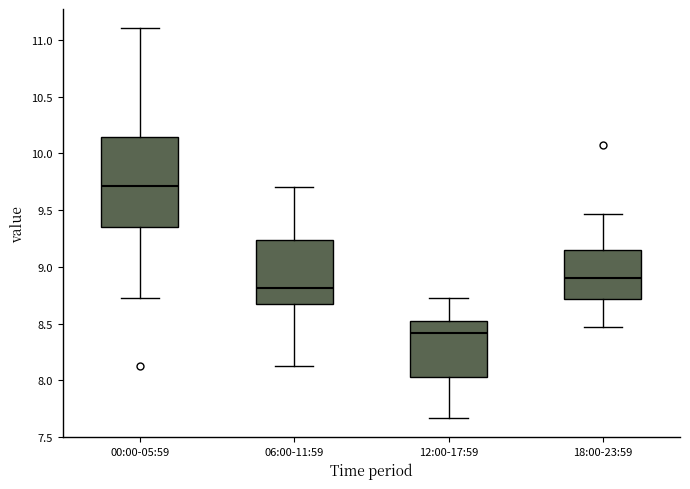

Which box's median line is the lowest?

12:00-17:59